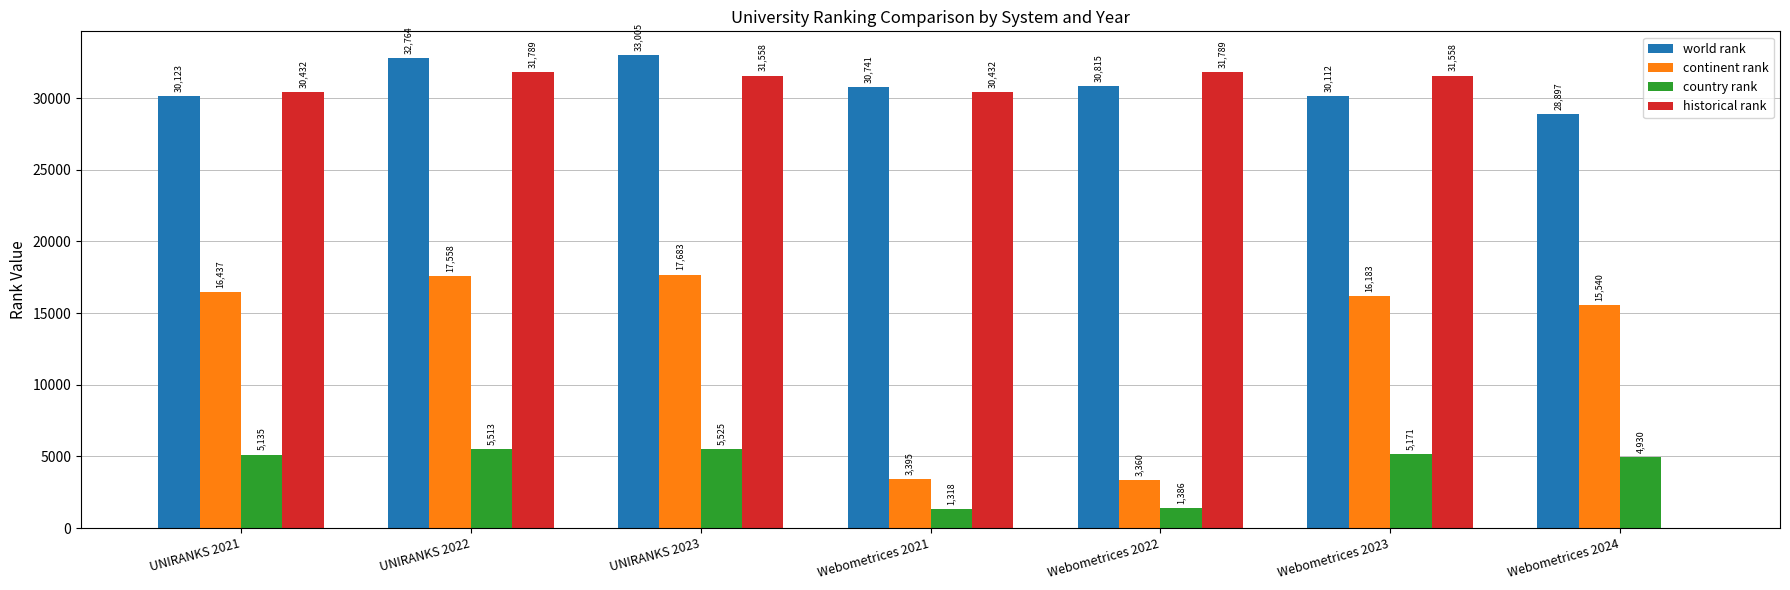

Reading right to left, extract all data points from this chart.

world rank: Webometrices 2024=28897	Webometrices 2023=30112	Webometrices 2022=30815	Webometrices 2021=30741	UNIRANKS 2023=33005	UNIRANKS 2022=32764	UNIRANKS 2021=30123
continent rank: Webometrices 2024=15540	Webometrices 2023=16183	Webometrices 2022=3360	Webometrices 2021=3395	UNIRANKS 2023=17683	UNIRANKS 2022=17558	UNIRANKS 2021=16437
country rank: Webometrices 2024=4930	Webometrices 2023=5171	Webometrices 2022=1386	Webometrices 2021=1318	UNIRANKS 2023=5525	UNIRANKS 2022=5513	UNIRANKS 2021=5135
historical rank: Webometrices 2024=0	Webometrices 2023=31558	Webometrices 2022=31789	Webometrices 2021=30432	UNIRANKS 2023=31558	UNIRANKS 2022=31789	UNIRANKS 2021=30432